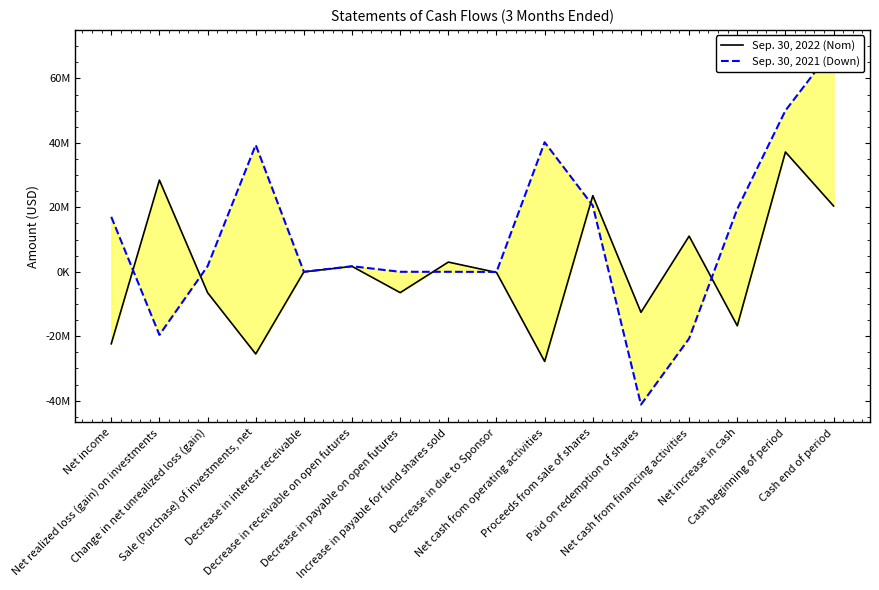

At which category does Sep. 30, 2022 (Nom) reach its first local peak?

Net realized loss (gain) on investments